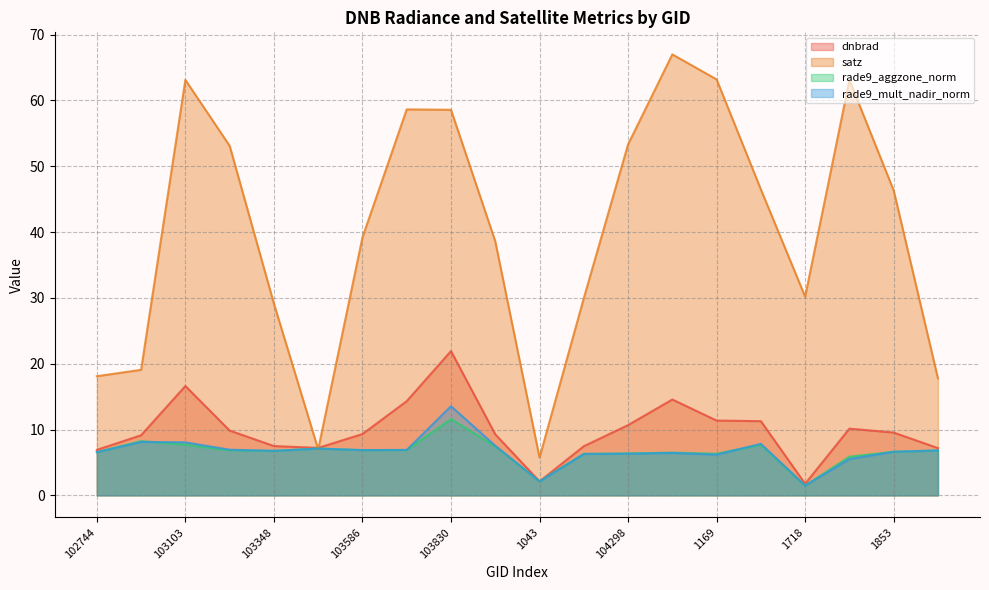

What position from the left is 103468?

6